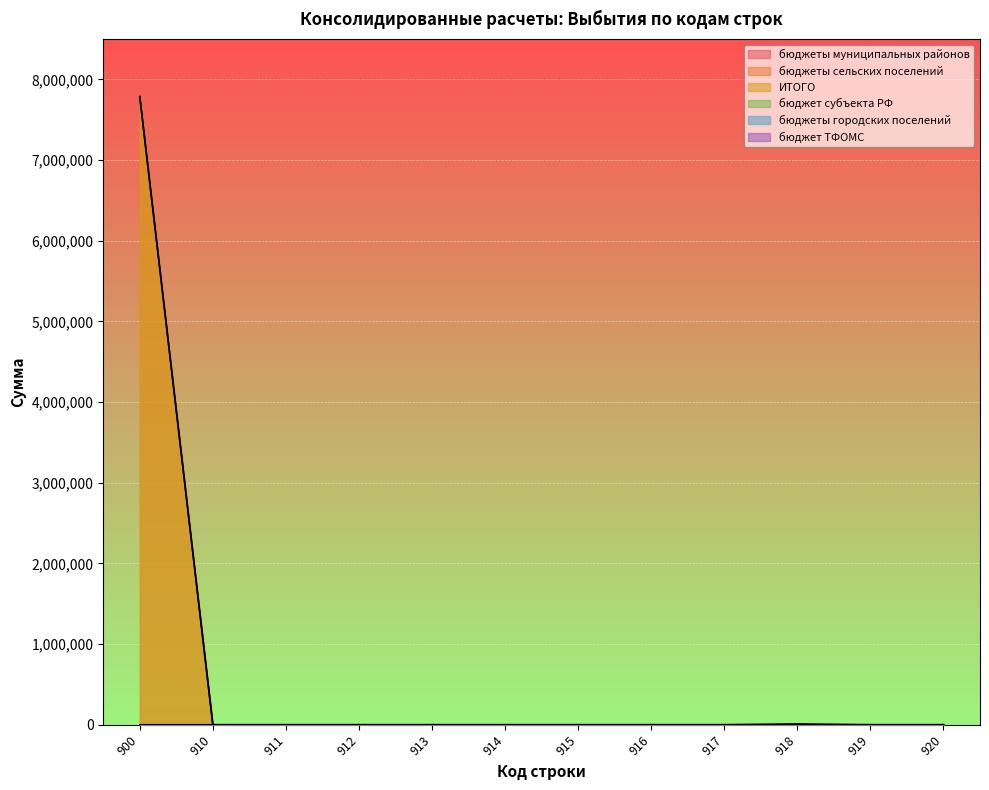

Reading left to right, extract all data points from this chart.

бюджеты муниципальных районов: 0	0	0	0	0	0	0	0	0	10000	0	0
бюджеты сельских поселений: 7788947	0	0	0	0	0	0	0	0	0	0	0
ИТОГО: 7778947	0	0	0	0	0	0	0	0	0	0	0